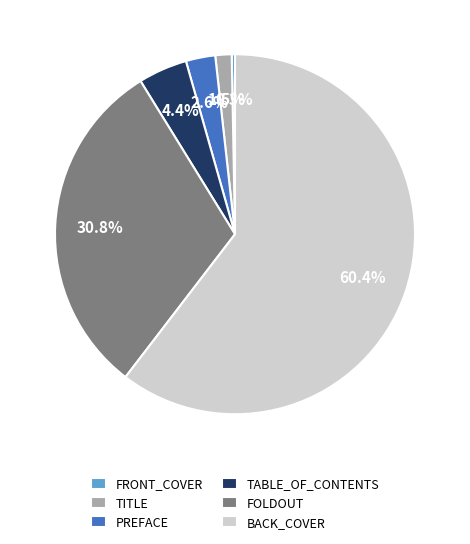

To the nearest percent, what is the difference between the TABLE_OF_CONTENTS and TITLE slice percentages?

3%